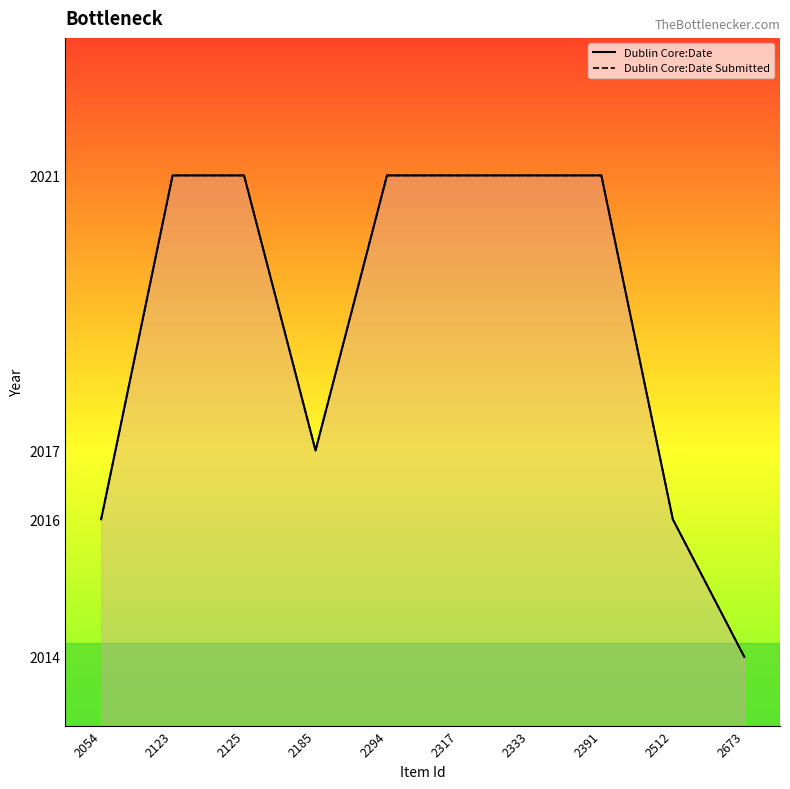

What is the difference between the second highest and second lowest values in the Dublin Core:Date Submitted series?

5